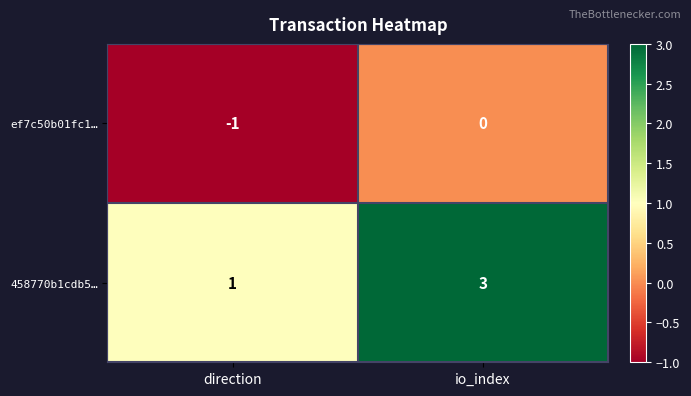

At direction, list the series in order from smallest to largest.

ef7c50b01fc1…, 458770b1cdb5…